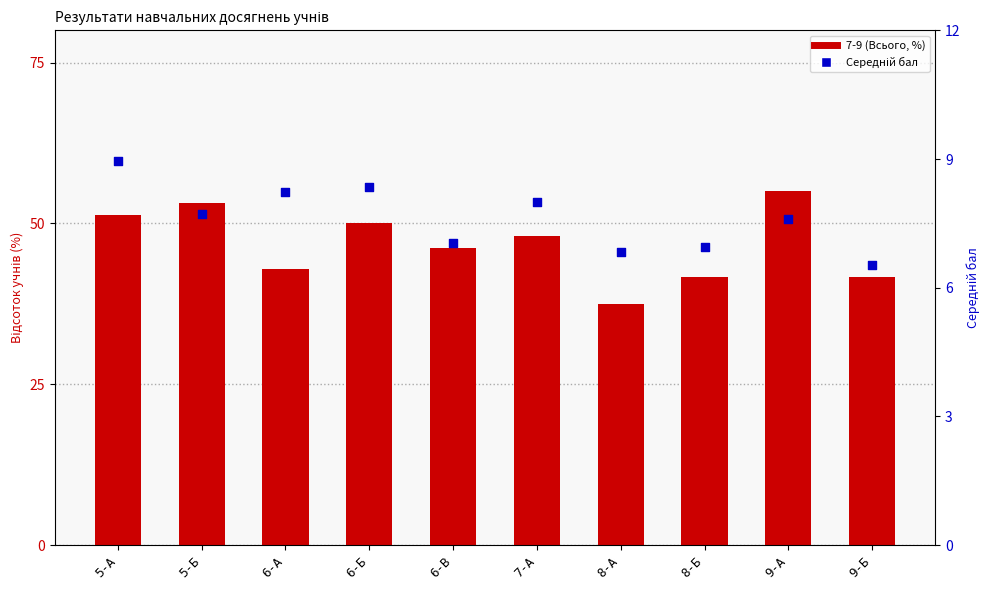

What are all the series names shown in the legend?

7-9 (Всього, %), Середній бал